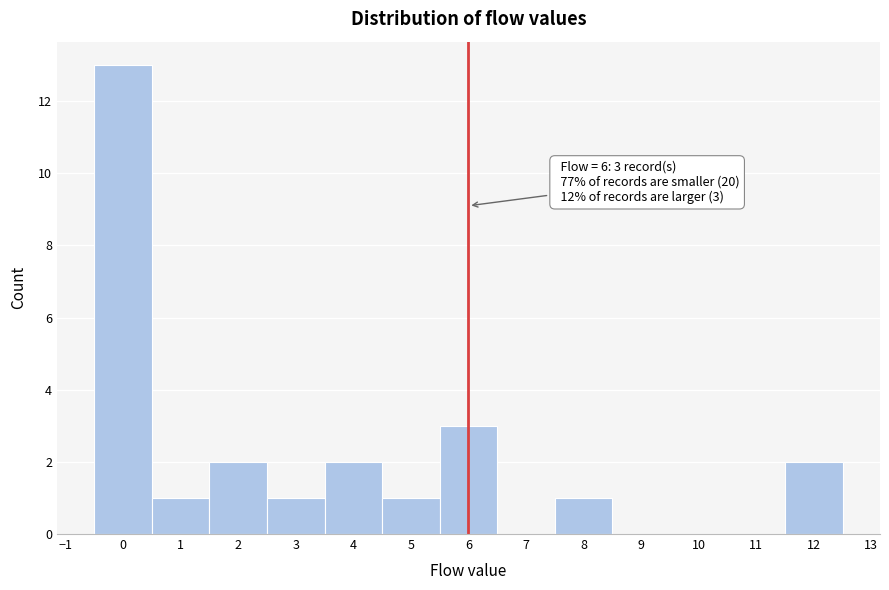

Which range on the x-axis has the tallest bar?

-0.5 to 0.5